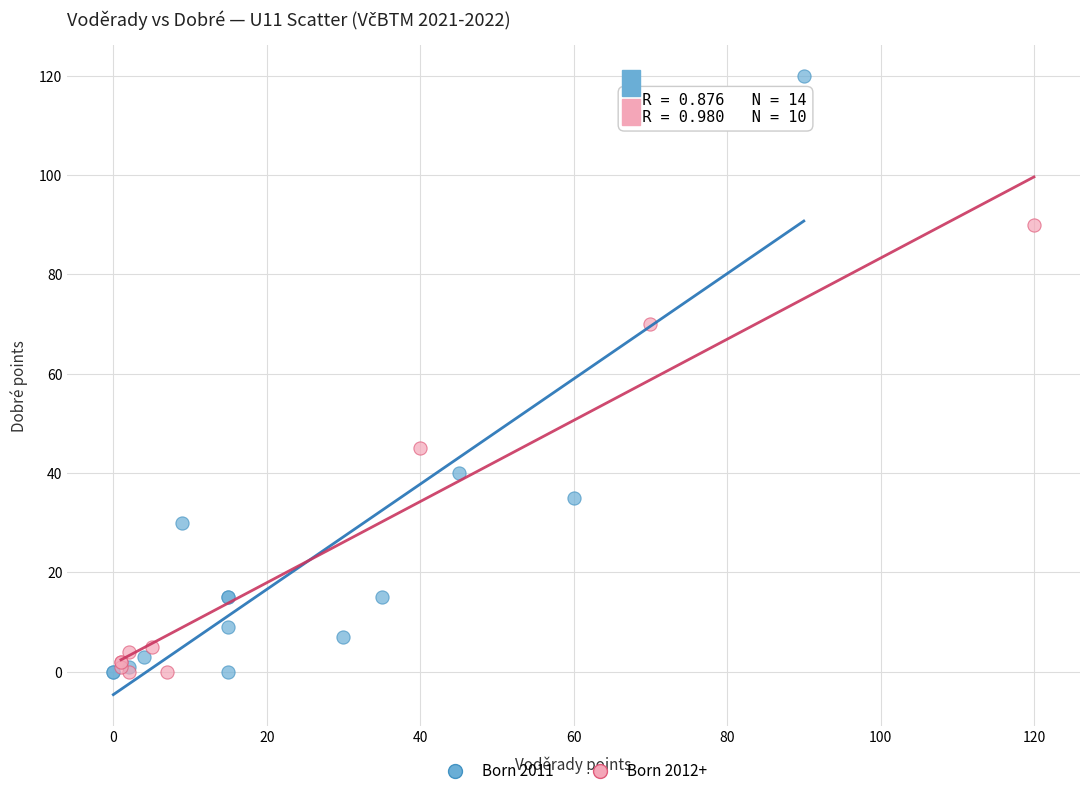

Which series has the widest spread of Y values?

Born 2011